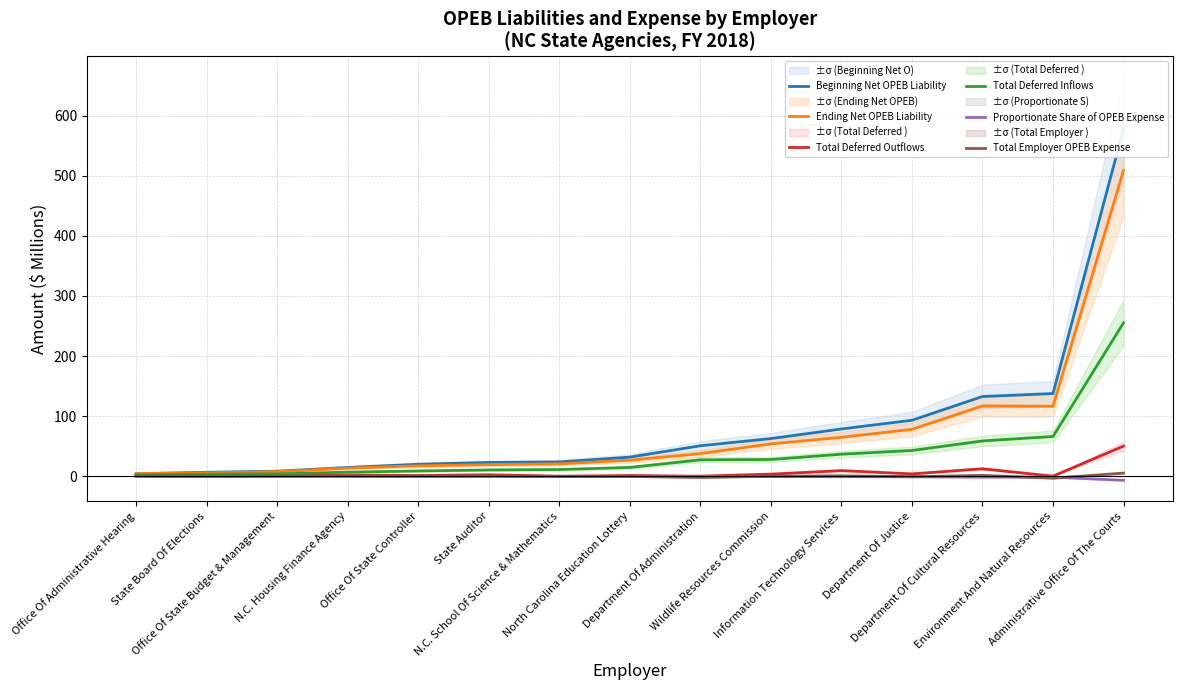

Is this an area chart (filled region under the line)?

No